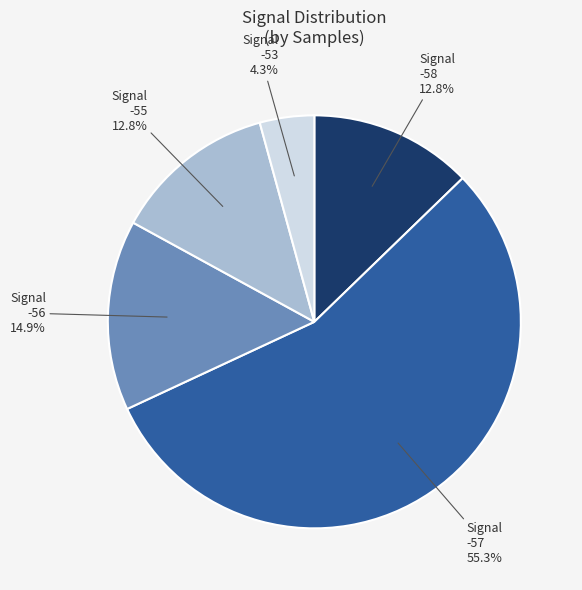

Between Signal -57 55.3% and Signal -56 14.9%, which is larger?

Signal -57 55.3%